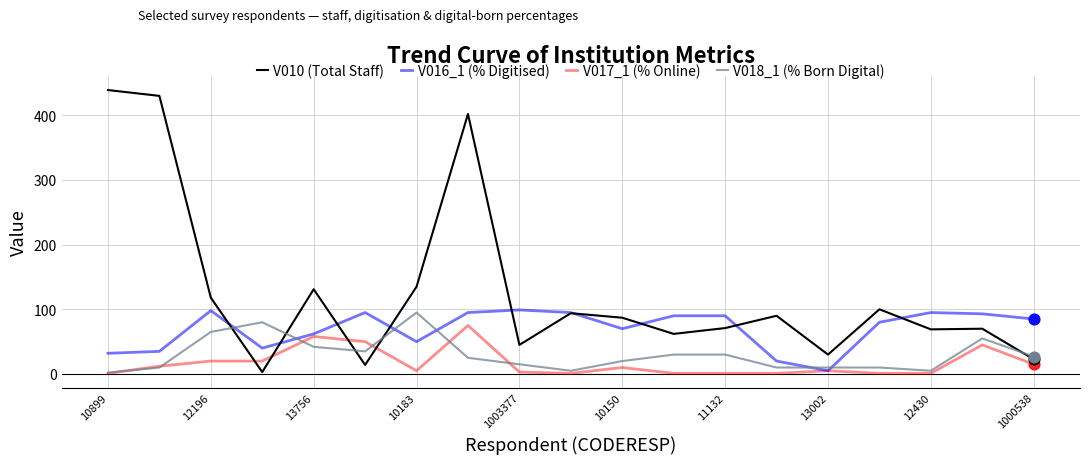

What is the highest value of the V010 (Total Staff) series?

439.0